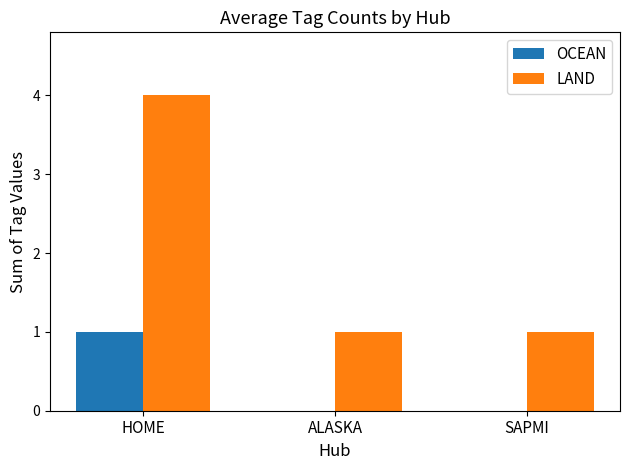

Reading left to right, list all the values displayed in this chart.

OCEAN: HOME=1	ALASKA=0	SAPMI=0
LAND: HOME=4	ALASKA=1	SAPMI=1